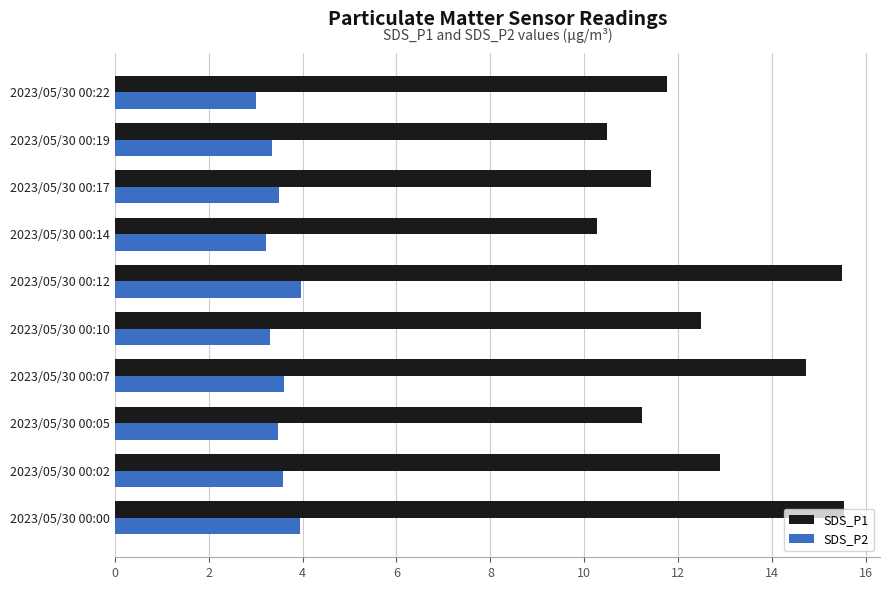

At which label does SDS_P1 reach its minimum?

2023/05/30 00:14